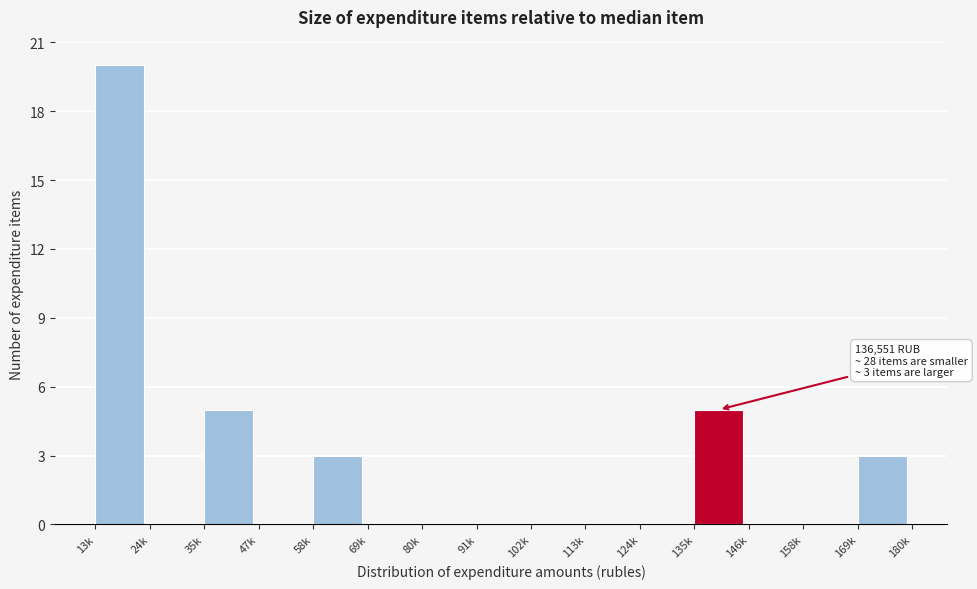

Reading left to right, what are all the values shown in this chart?

13k=20	24k=0	35k=5	47k=0	58k=3	69k=0	80k=0	91k=0	102k=0	113k=0	124k=0	135k=5	146k=0	158k=0	169k=3